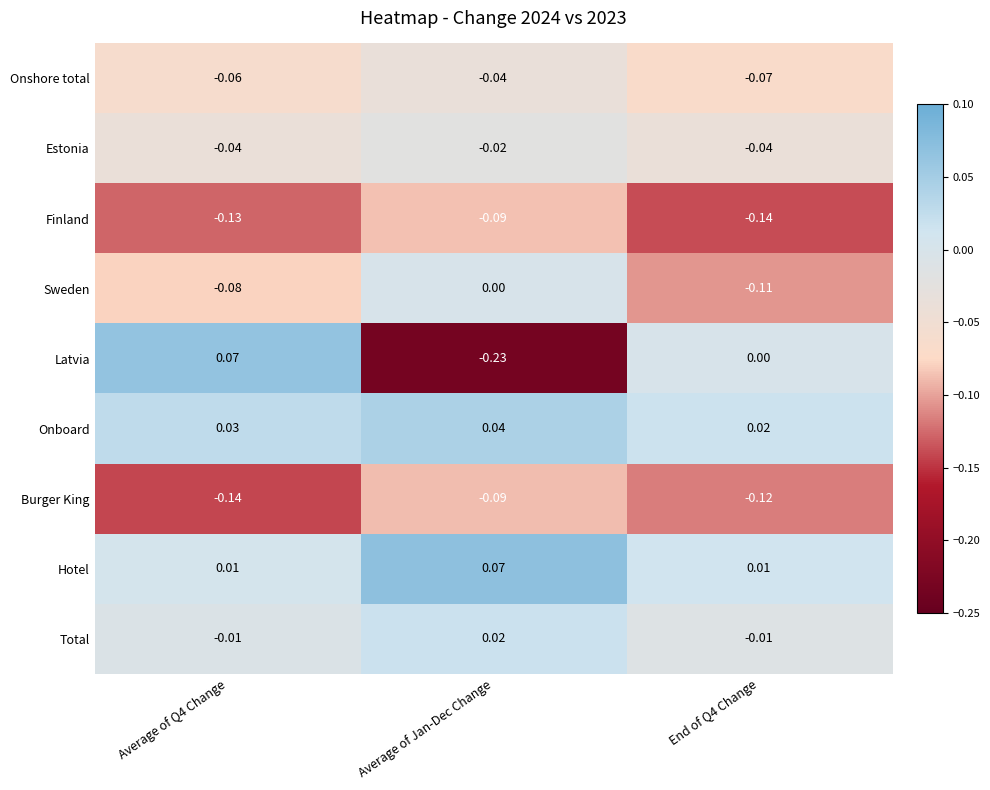

Is the value of Estonia at Average of Jan-Dec Change greater than the value of Latvia at End of Q4 Change?

No